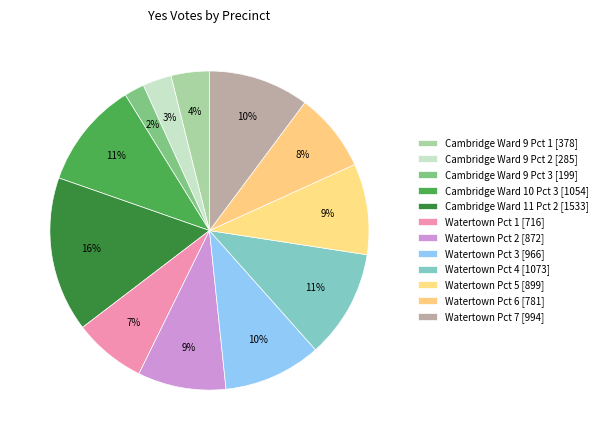

Does any single category account for the majority?

No